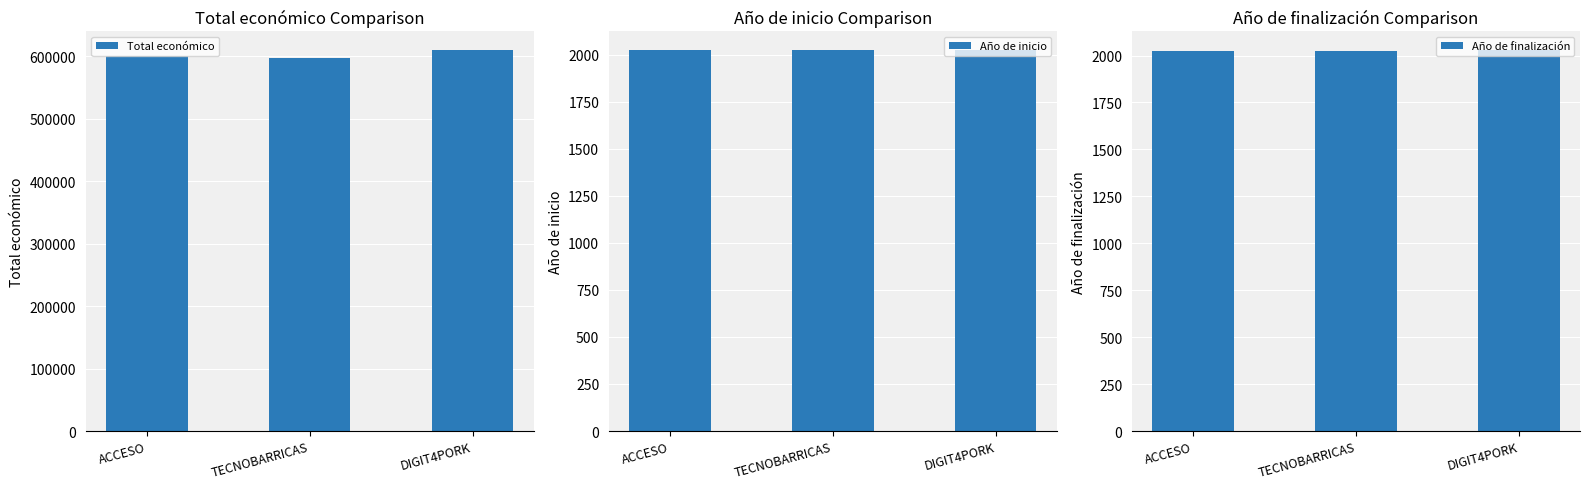

What is the value of the Total económico bar at the 2nd from the left?

596384